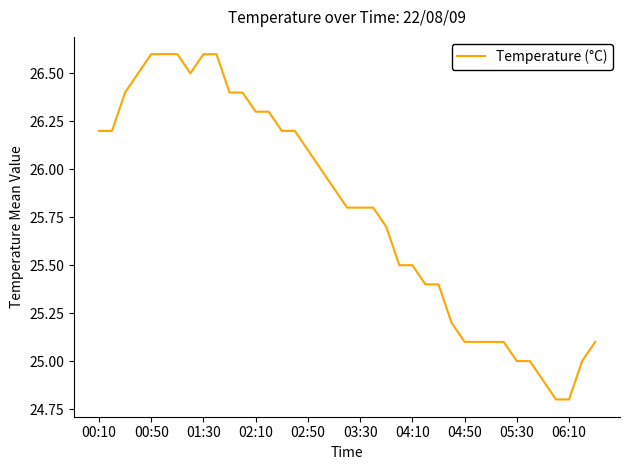

What is the minimum value shown in the chart?

24.8